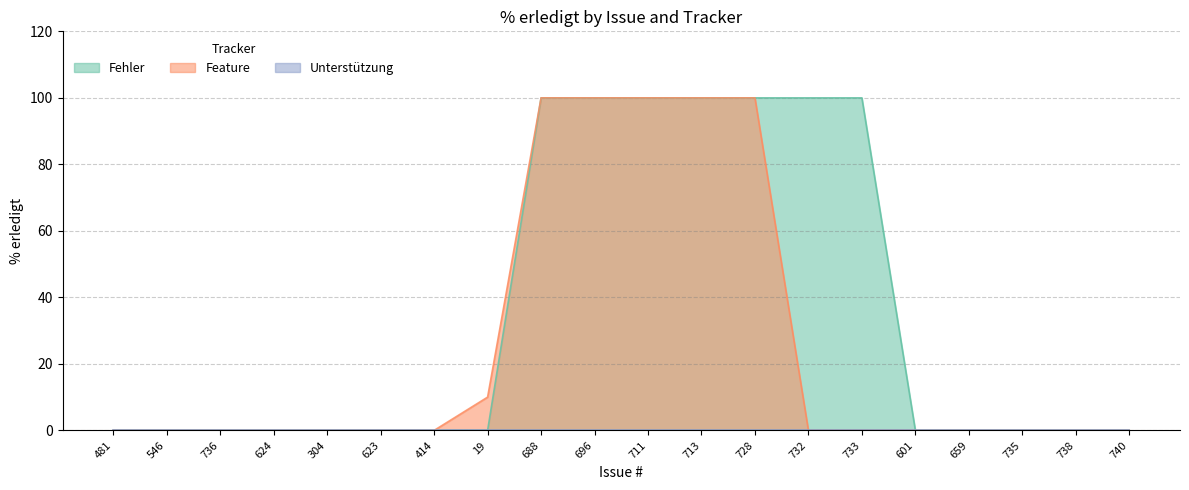

Is it true that Feature equals 0 at 414?

True